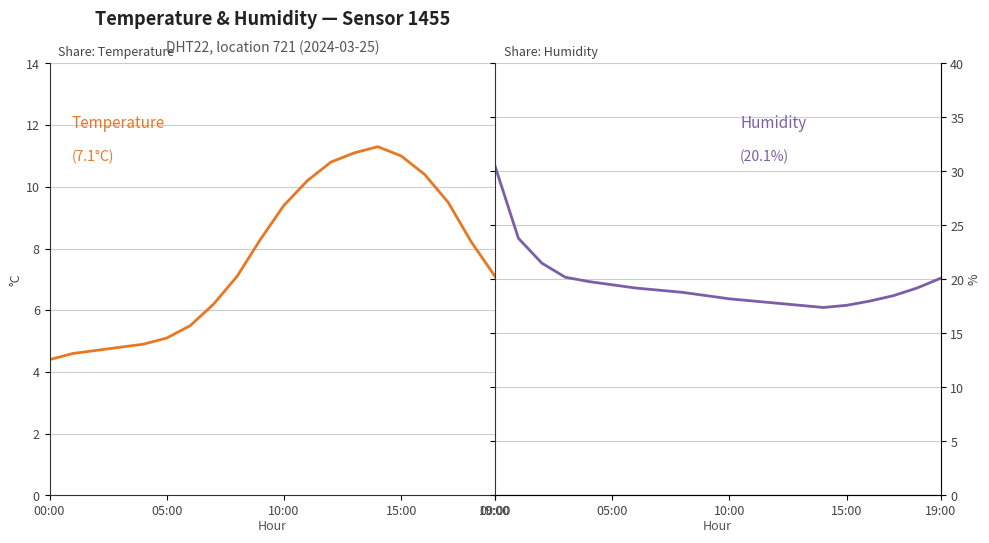

How many values in the temperature series exceed 8?

10